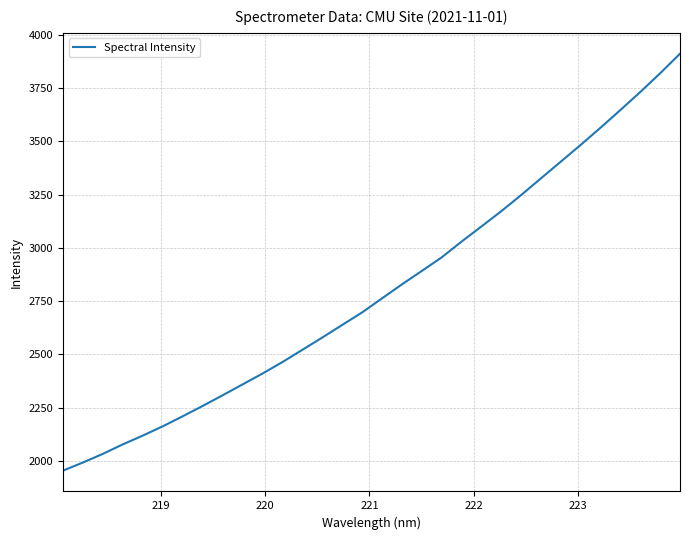

How many lines are shown in the chart?

1